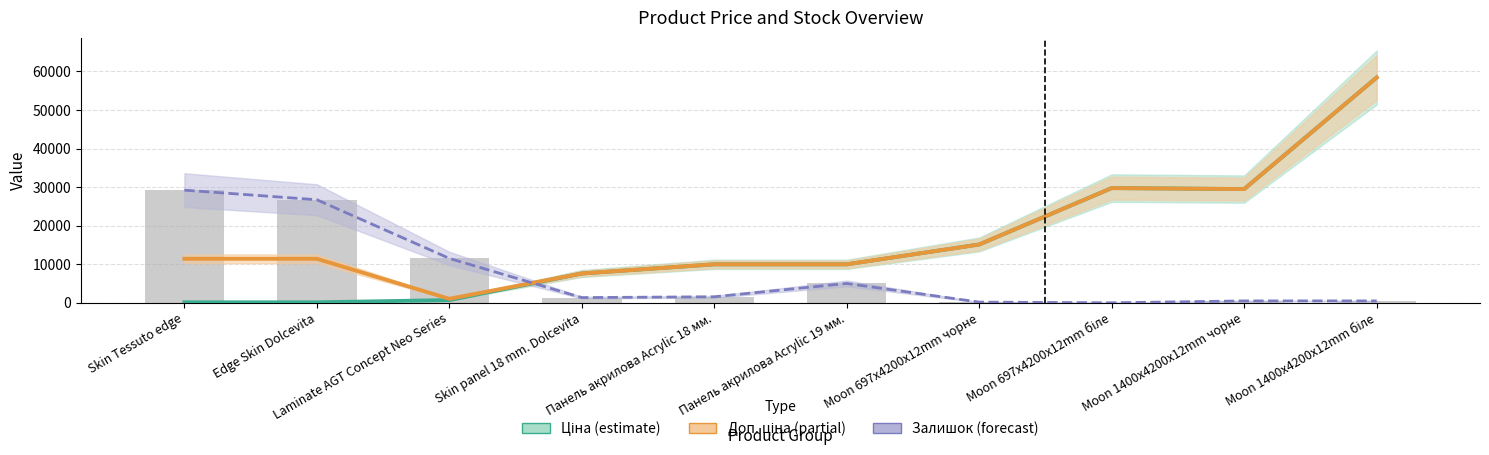

What is the difference between the maximum and second lowest values in the Залишок (scaled) series?

29040.4